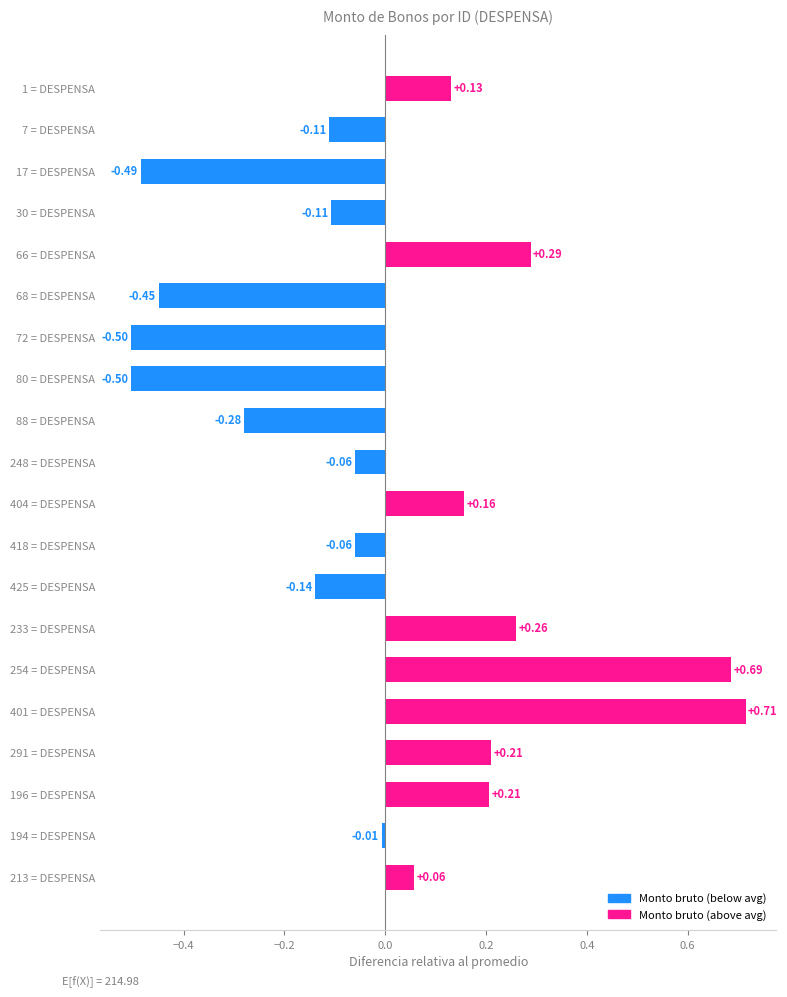

Are the bars grouped side by side (vs. stacked)?

No